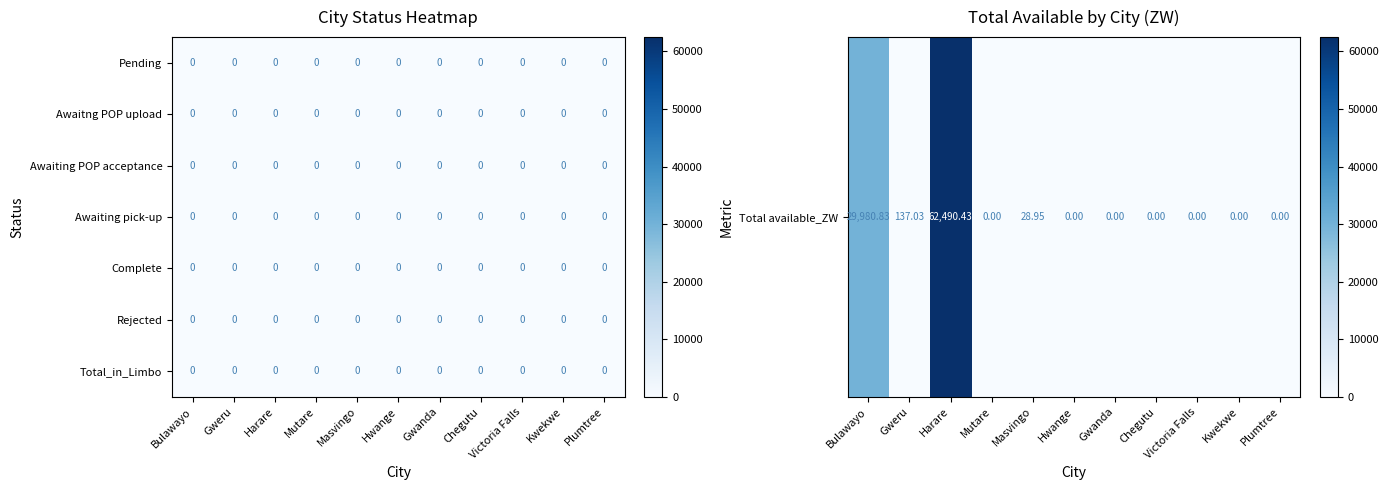

List the labels in order of Awaitng POP upload value, smallest first.

Bulawayo, Gweru, Harare, Mutare, Masvingo, Hwange, Gwanda, Chegutu, Victoria Falls, Kwekwe, Plumtree